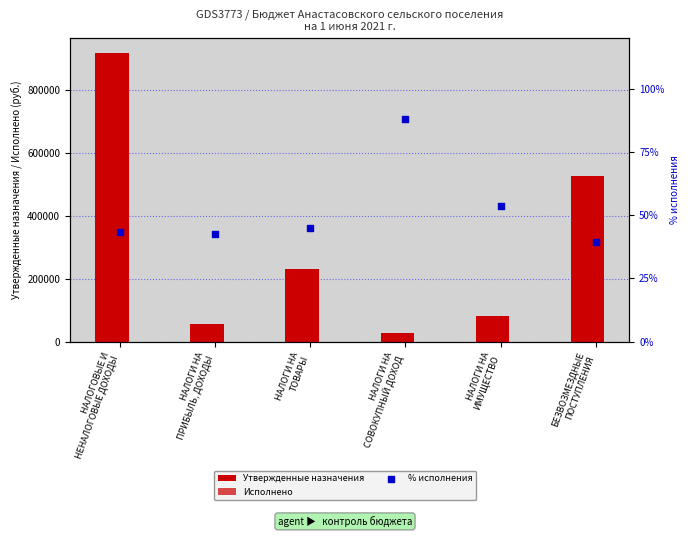

What is the total value across all series at НАЛОГОВЫЕ И
НЕНАЛОГОВЫЕ ДОХОДЫ?

1315795.0